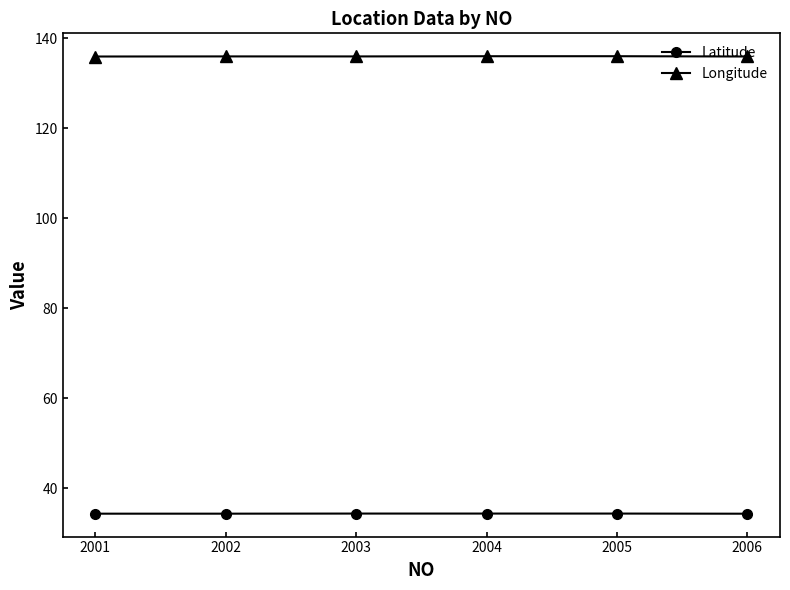

Is the value of Longitude at 2003 greater than the value of Latitude at 2006?

Yes